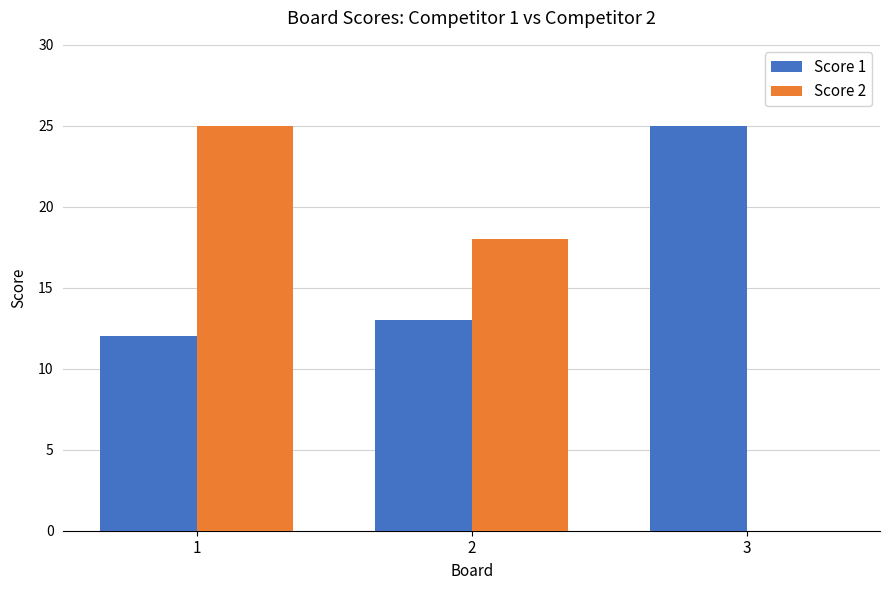

The Score 2 series shows 14 at 1. True or false?

False